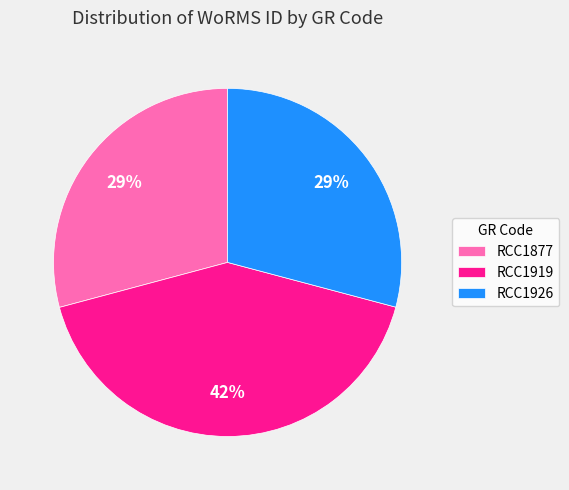

What is the largest slice in the pie chart?

RCC1919